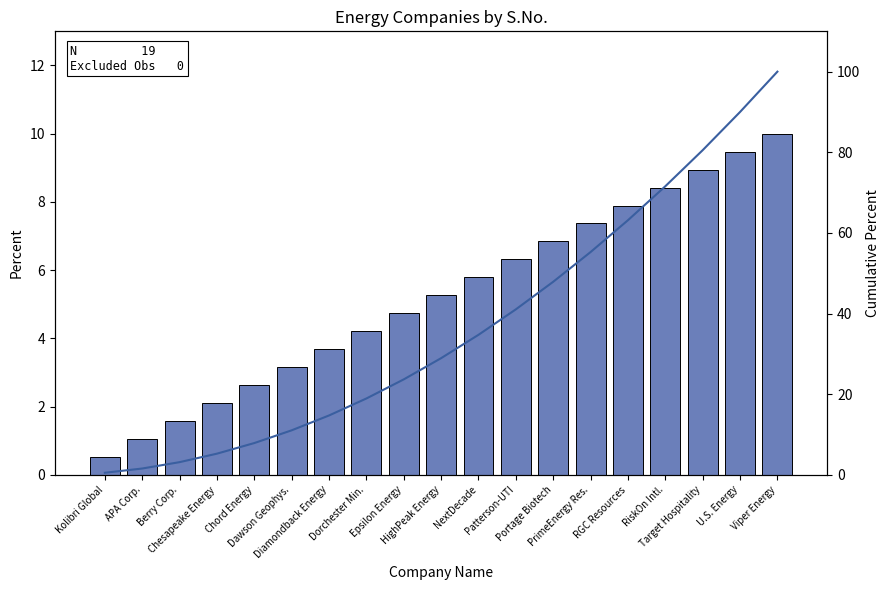

How many distinct data groups are displayed?

2